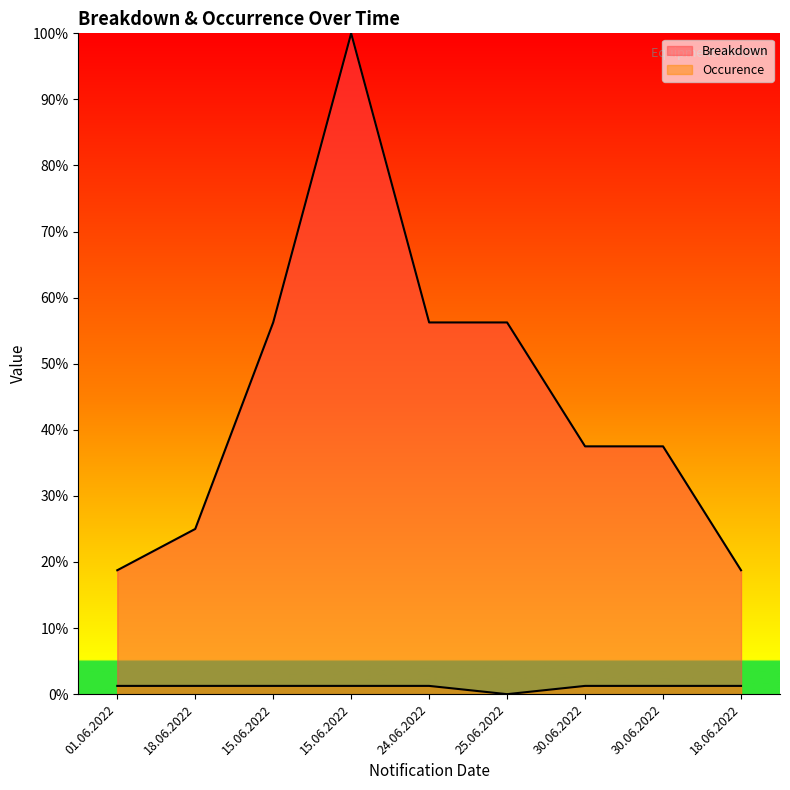

How many interior local valleys does the Occurence series have?

1